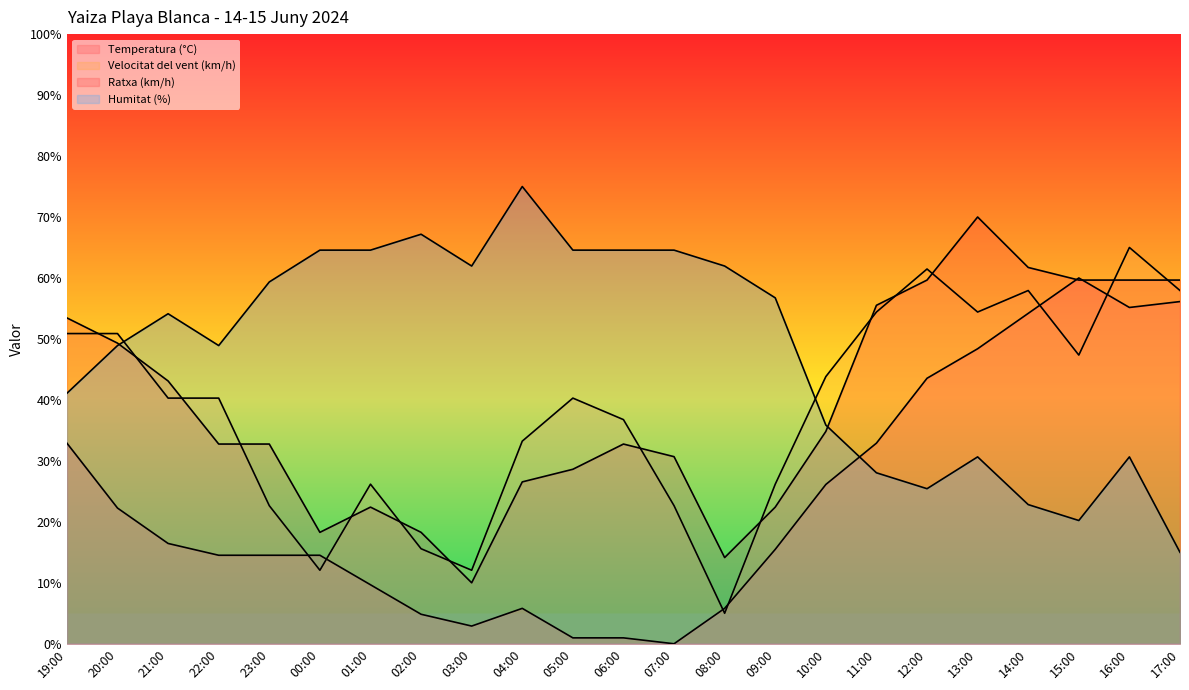

True or false: Ratxa (km/h) and Temperatura (°C) intersect in this chart.

True